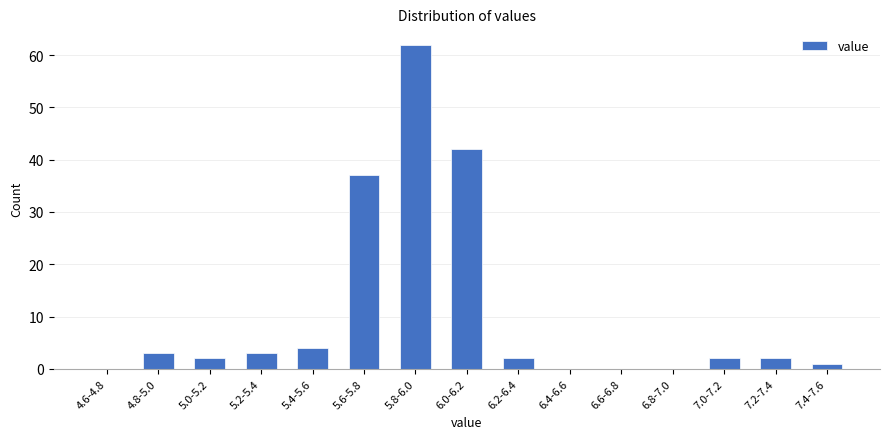

Reading right to left, extract all data points from this chart.

7.4-7.6=1	7.2-7.4=2	7.0-7.2=2	6.8-7.0=0	6.6-6.8=0	6.4-6.6=0	6.2-6.4=2	6.0-6.2=42	5.8-6.0=62	5.6-5.8=37	5.4-5.6=4	5.2-5.4=3	5.0-5.2=2	4.8-5.0=3	4.6-4.8=0